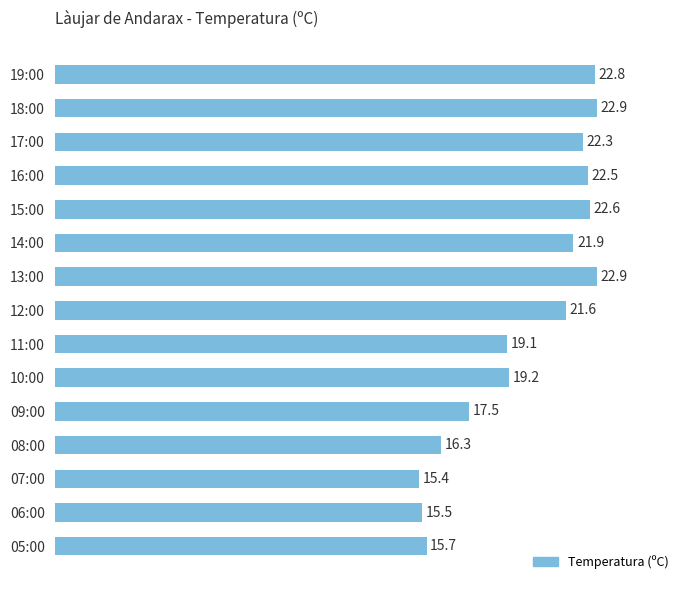

Is it true that the value at 19:00 is 12.3?

False